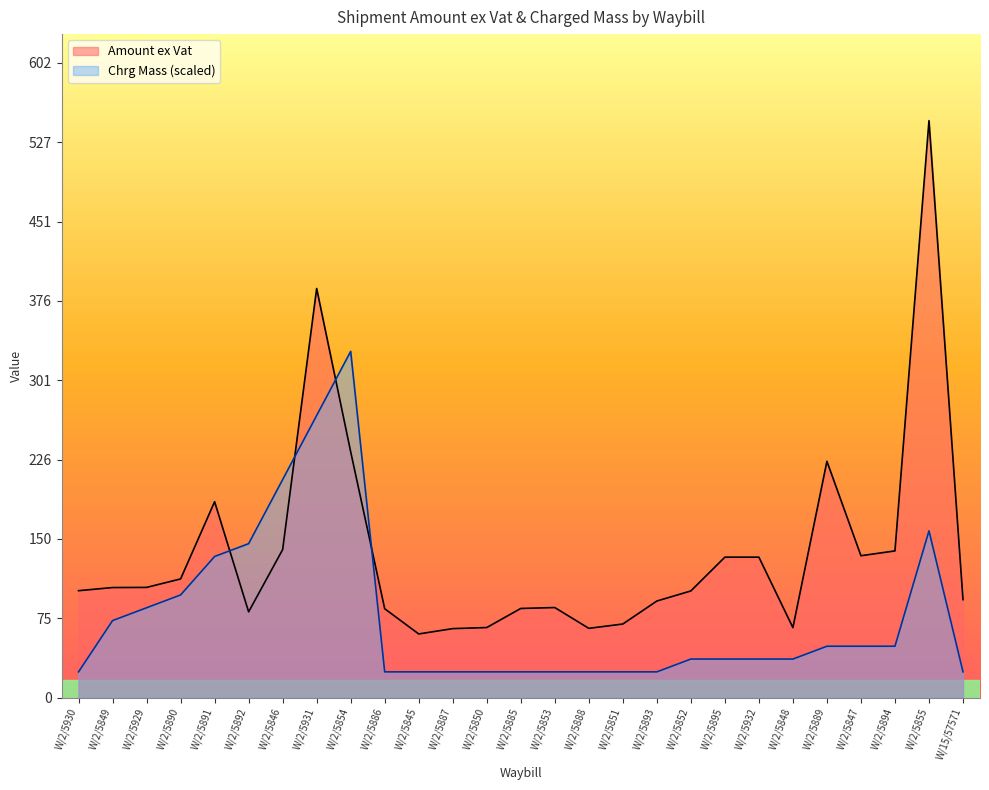

The Chrg Mass series shows 52.4 at W/2/5895. True or false?

False